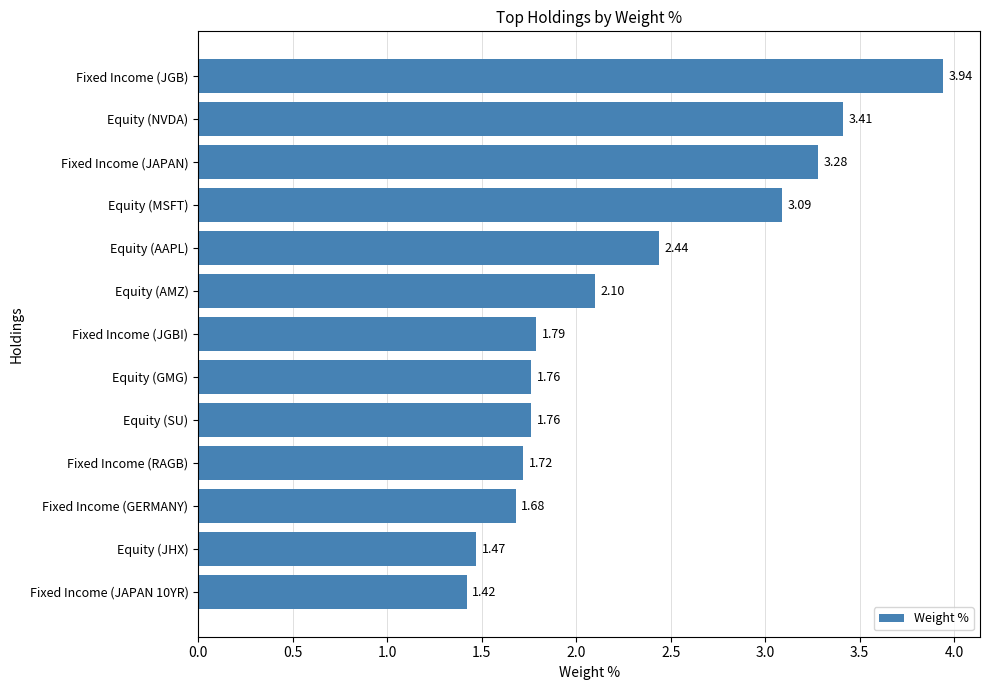

Where is the data nearest to the value 2?

Equity (AMZ)